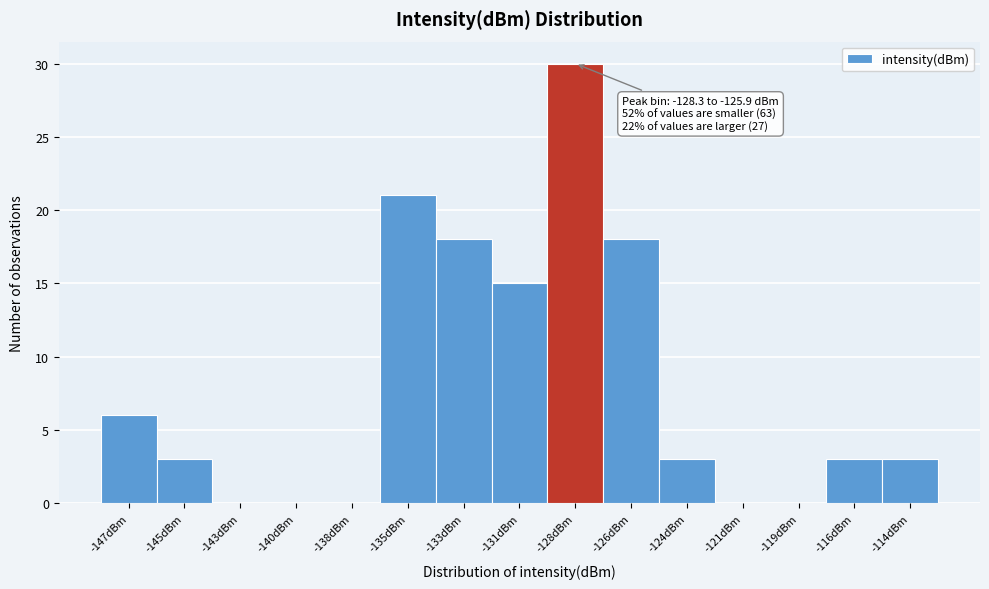

Reading left to right, list all the values displayed in this chart.

-147dBm=6	-145dBm=3	-143dBm=0	-140dBm=0	-138dBm=0	-135dBm=21	-133dBm=18	-131dBm=15	-128dBm=30	-126dBm=18	-124dBm=3	-121dBm=0	-119dBm=0	-116dBm=3	-114dBm=3